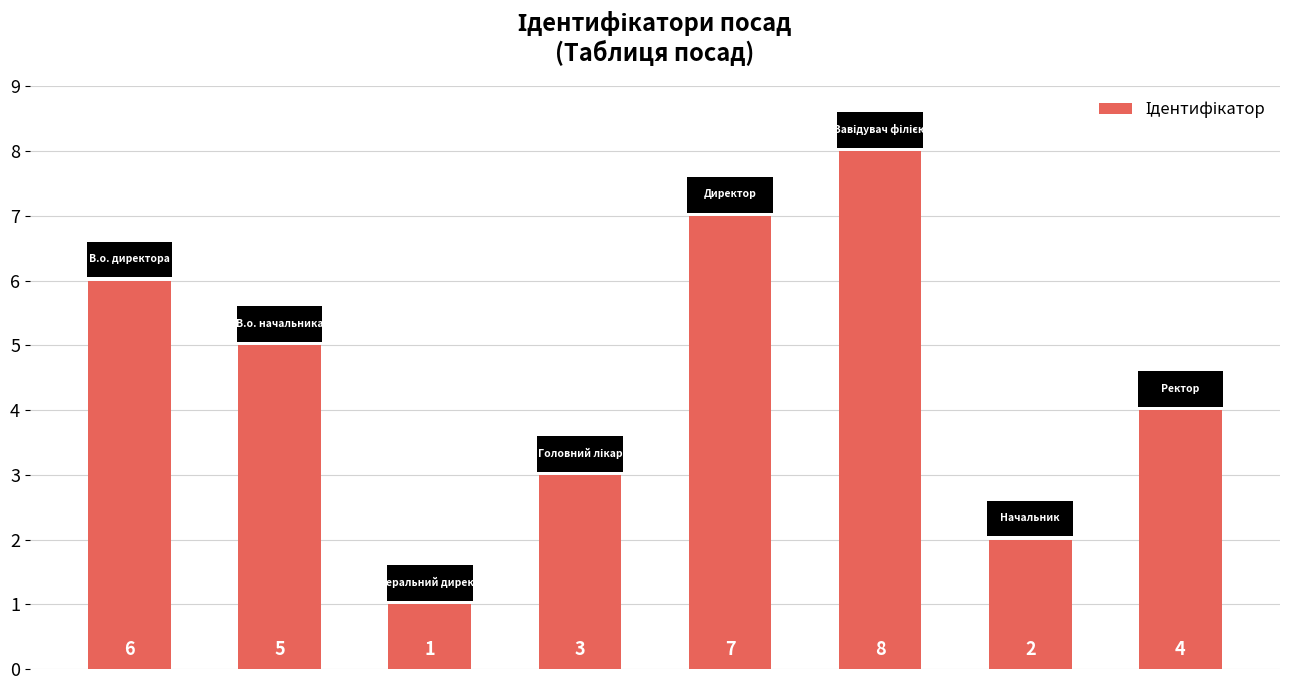

Reading right to left, transcribe all the data shown in this chart.

4	2	8	7	3	1	5	6